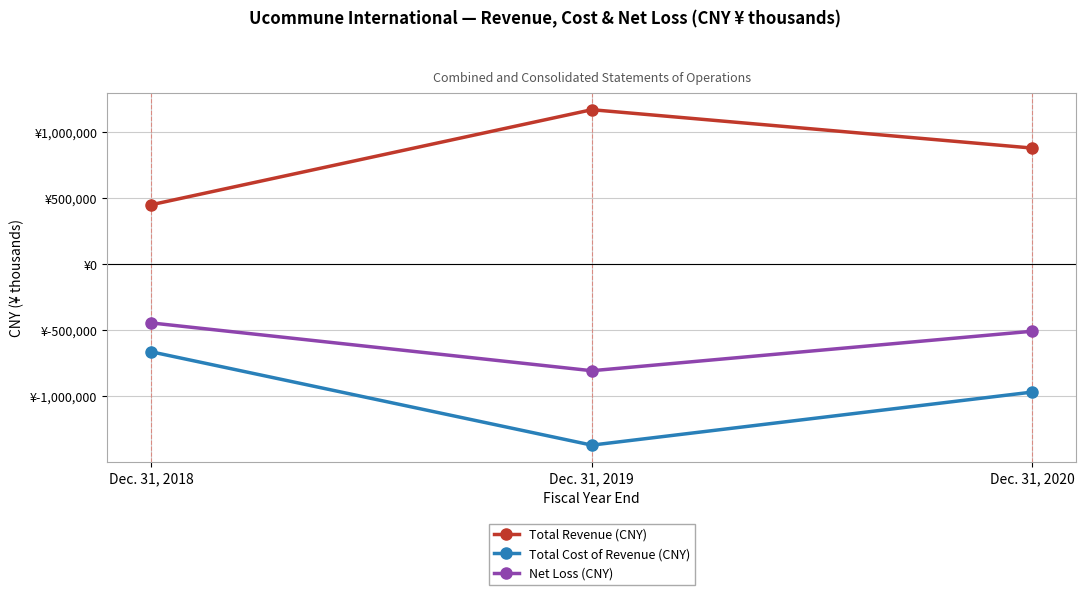

What is the difference between the highest and lowest values at Dec. 31, 2019?

2536750